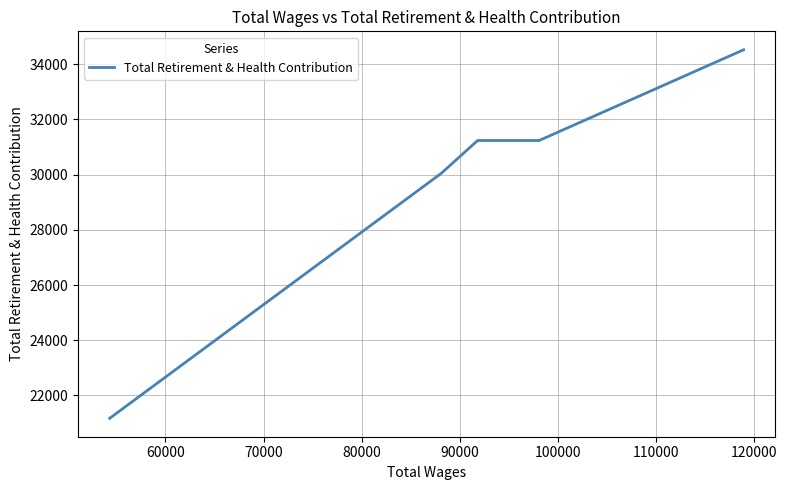

What is the smallest value displayed?

21172